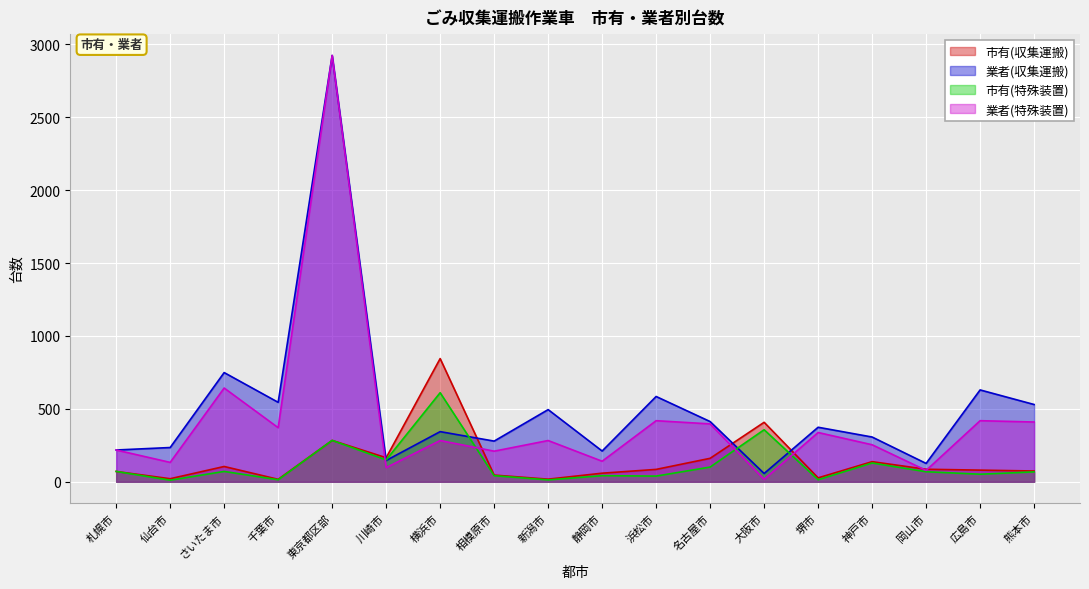

Is it true that 業者(収集運搬) equals 749 at 熊本市?

False